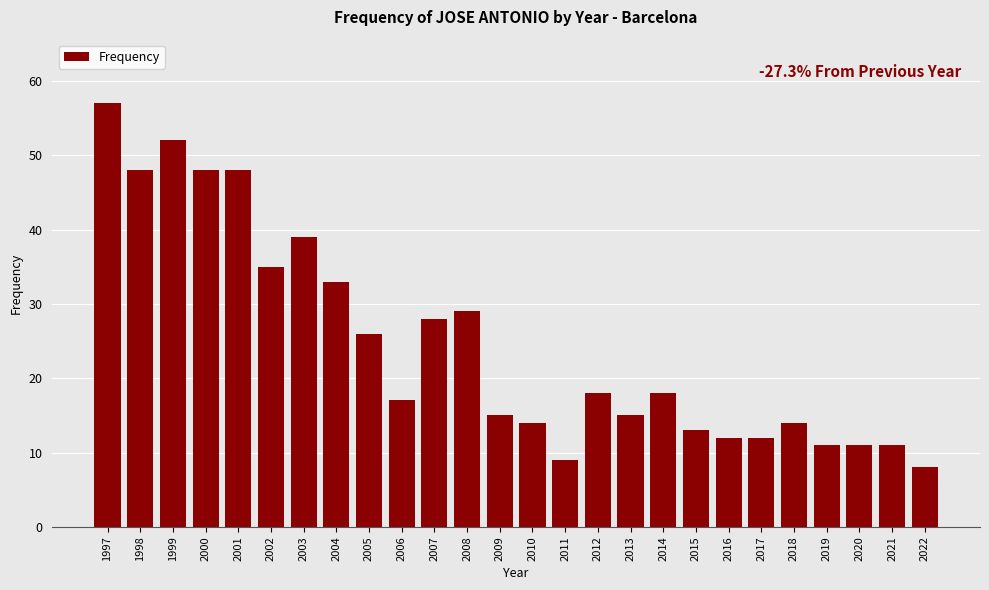

Reading right to left, list all the values displayed in this chart.

2022=8	2021=11	2020=11	2019=11	2018=14	2017=12	2016=12	2015=13	2014=18	2013=15	2012=18	2011=9	2010=14	2009=15	2008=29	2007=28	2006=17	2005=26	2004=33	2003=39	2002=35	2001=48	2000=48	1999=52	1998=48	1997=57